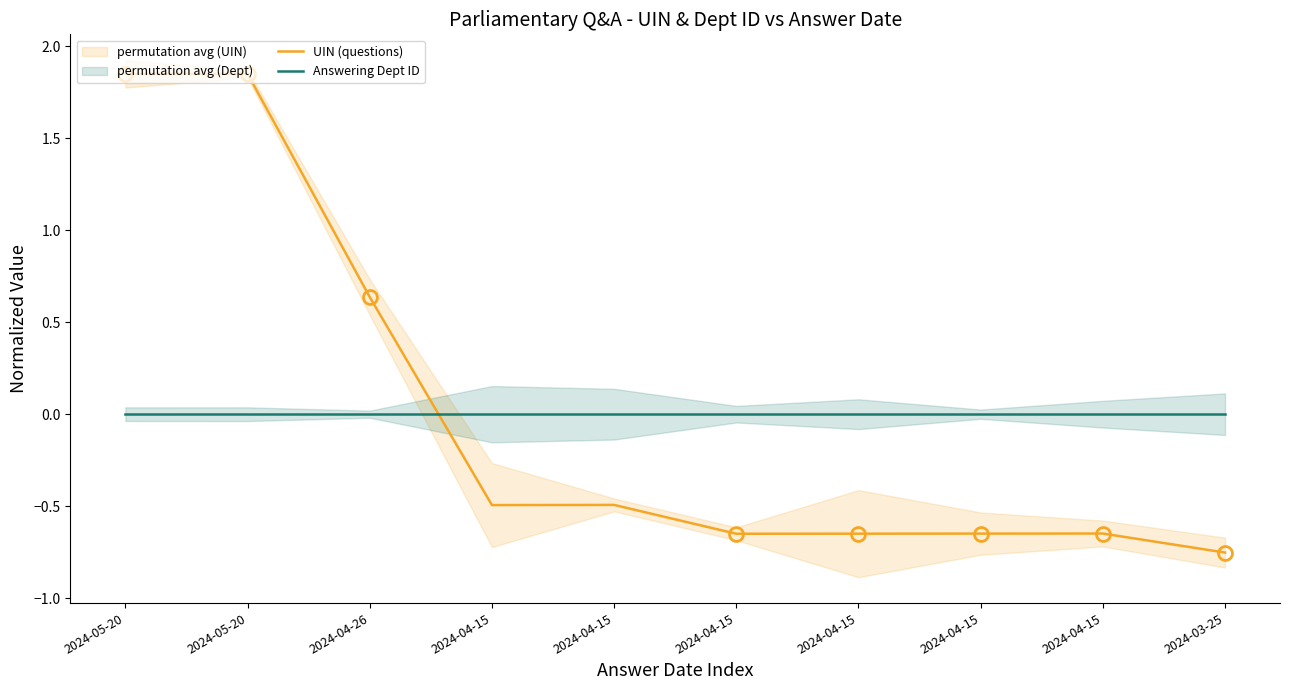

Where is the first local minimum for UIN (questions)?

2024-04-15